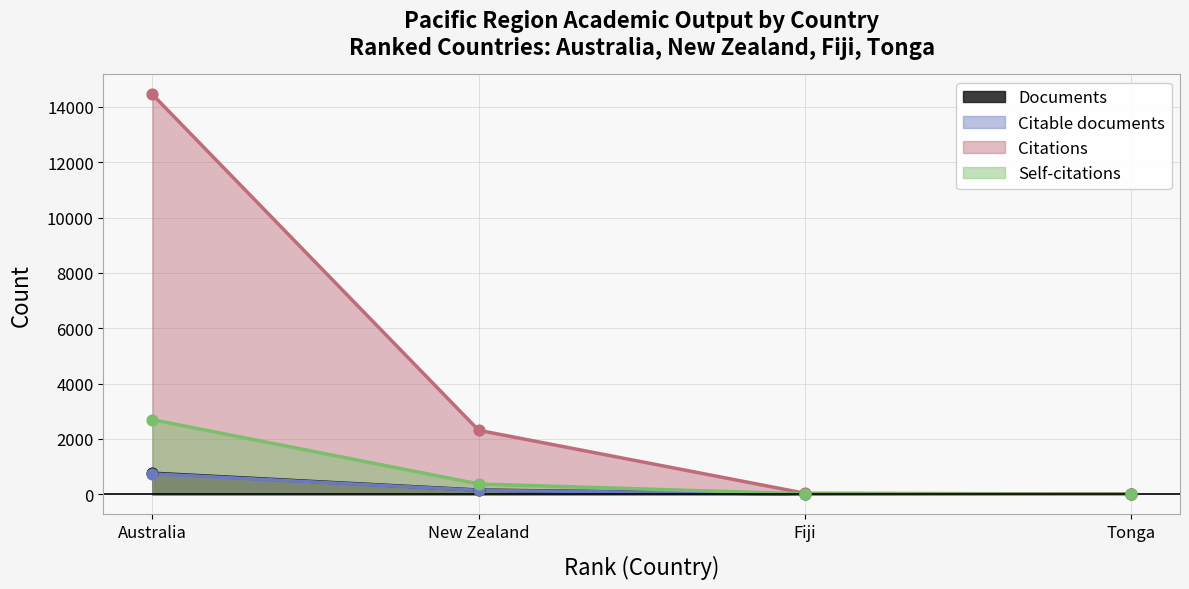

At how many categories does at least one series exceed 1628?

2